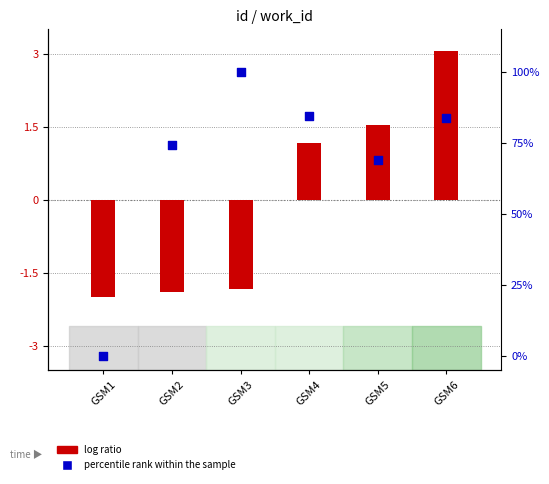

Is the value of log ratio at GSM2 greater than the value of percentile rank within the sample at GSM3?

No